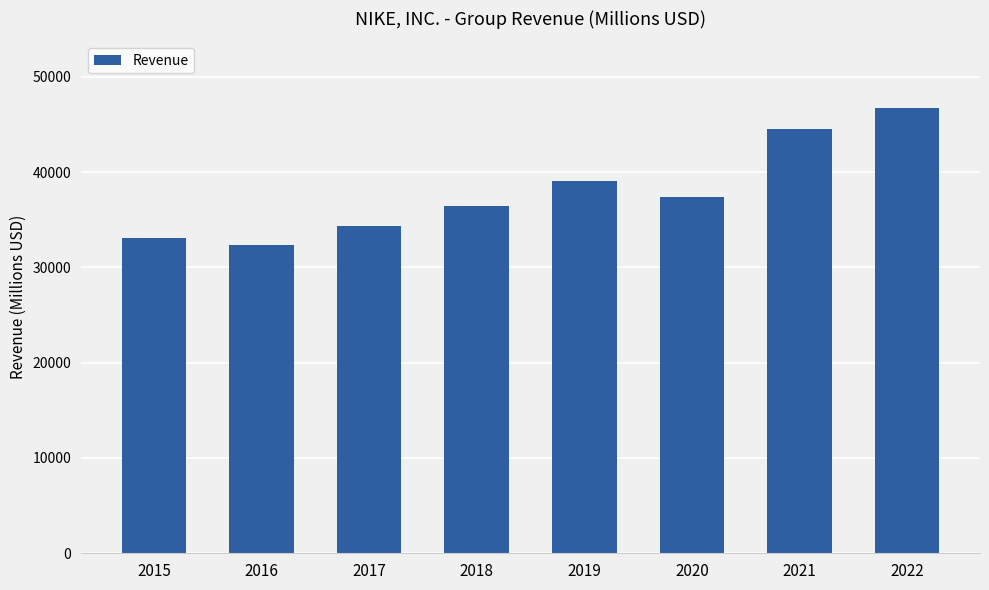

Where does the data first go above 37403?

2019